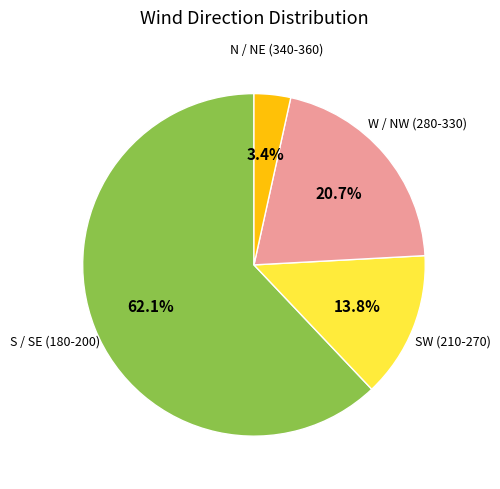

Does any single category account for the majority?

Yes